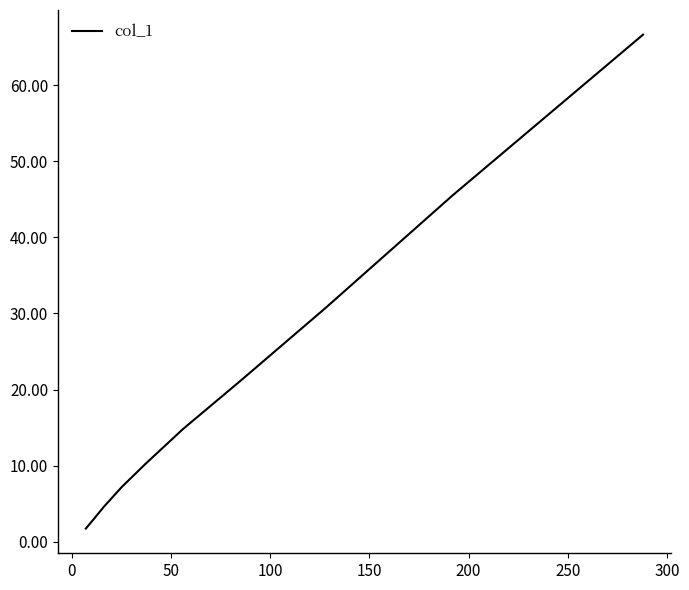

What is the difference between the maximum and minimum values?

64.9